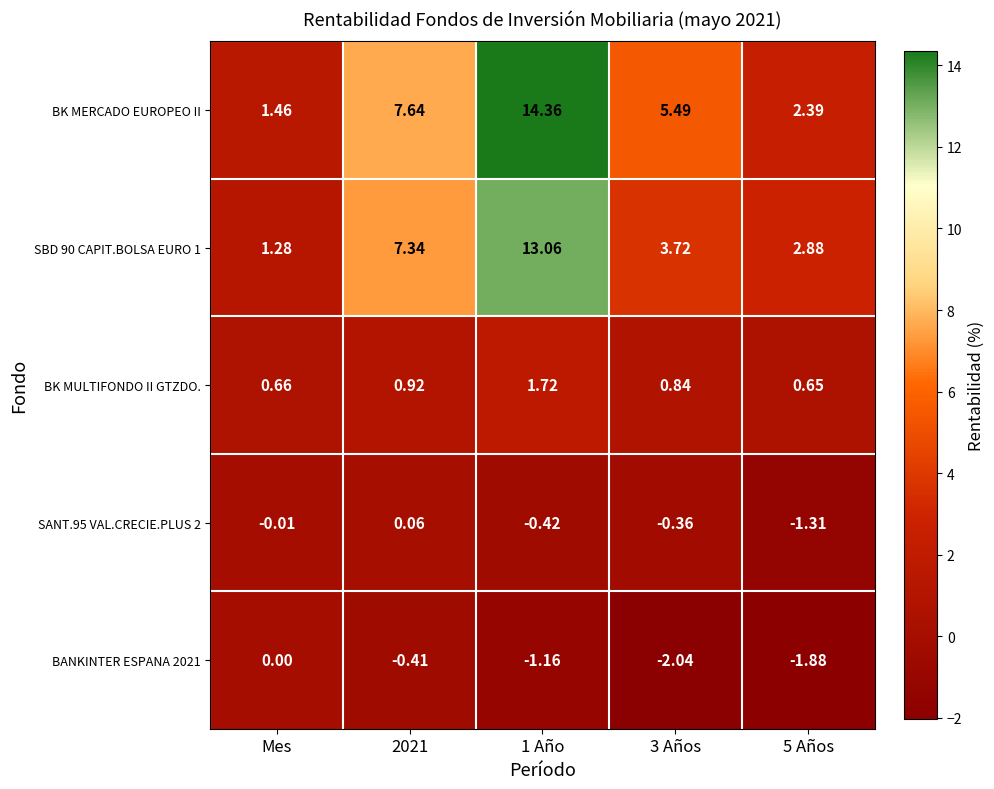

At which label is SANT.95 VAL.CRECIE.PLUS 2 closest to 0?

Mes